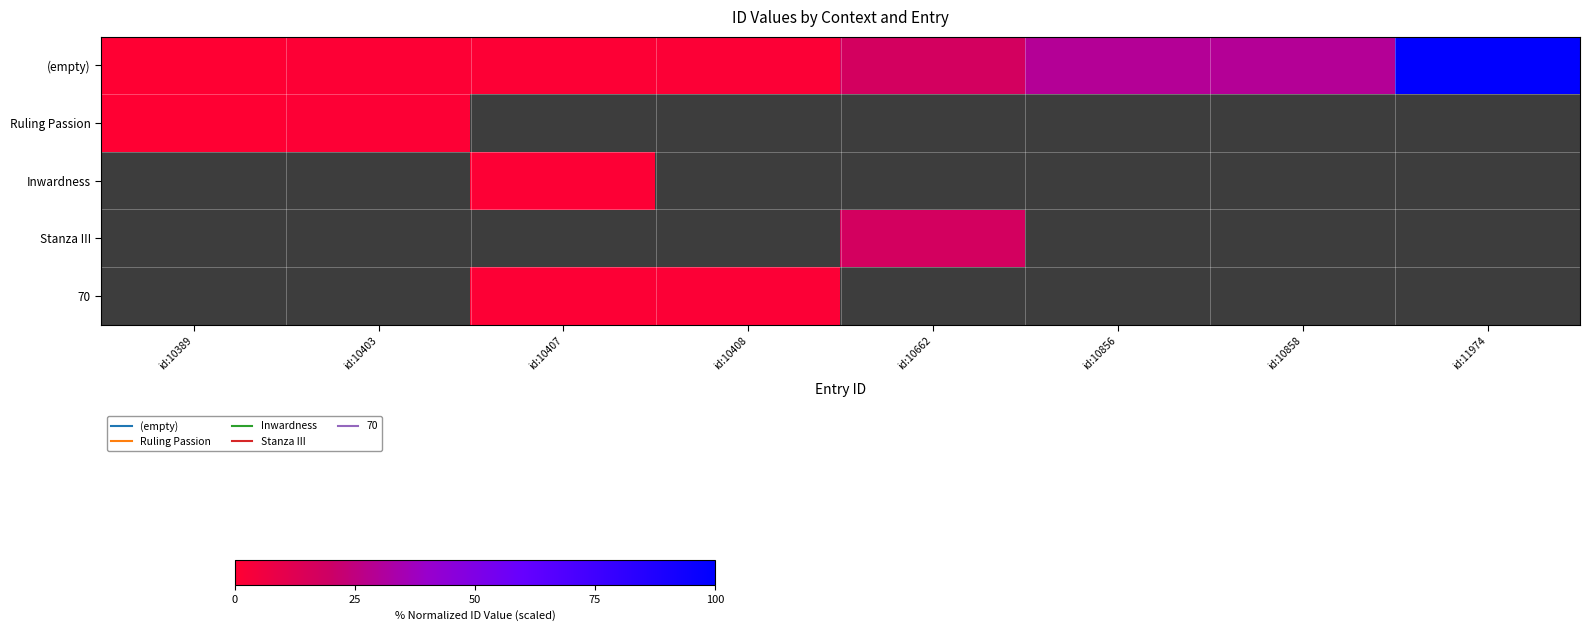

What is the maximum value shown in the chart?

100.0